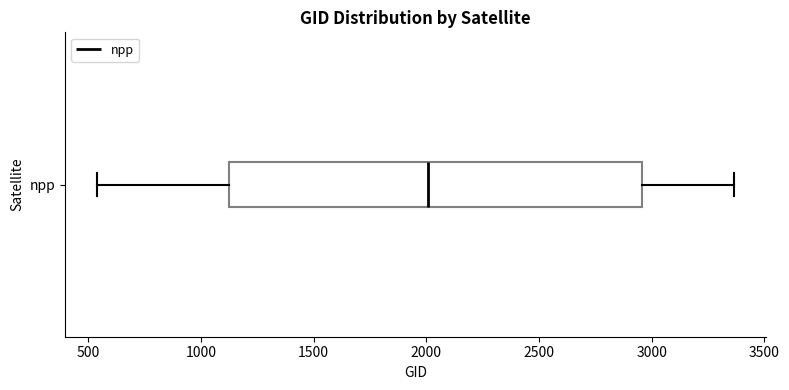

Where does the median line of the box for npp sit on the x-axis? The values are not printed on the chart, so give them approximately, as read against the axis.

2000